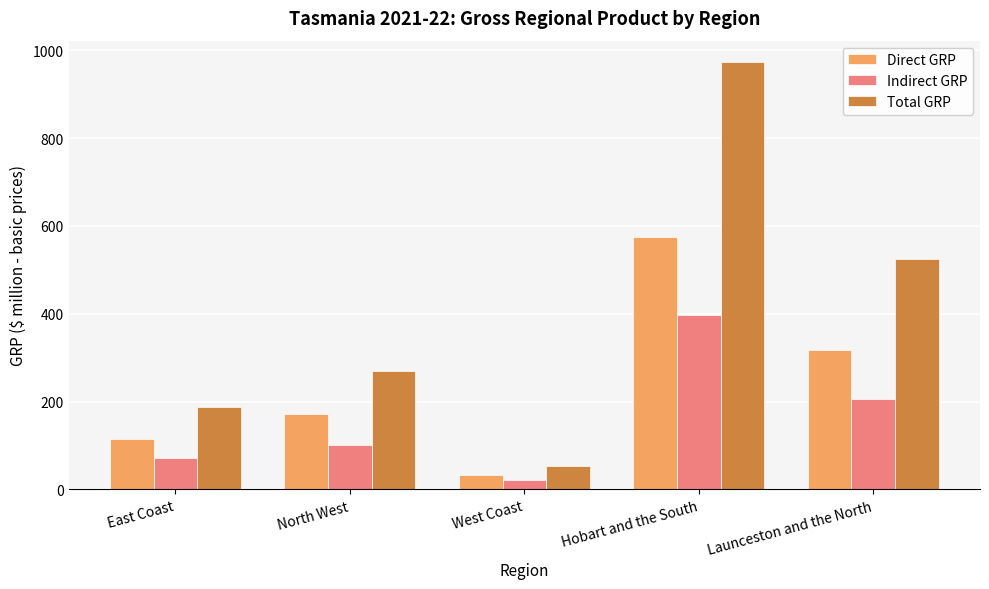

What is the label of the 4th bar from the right?

North West